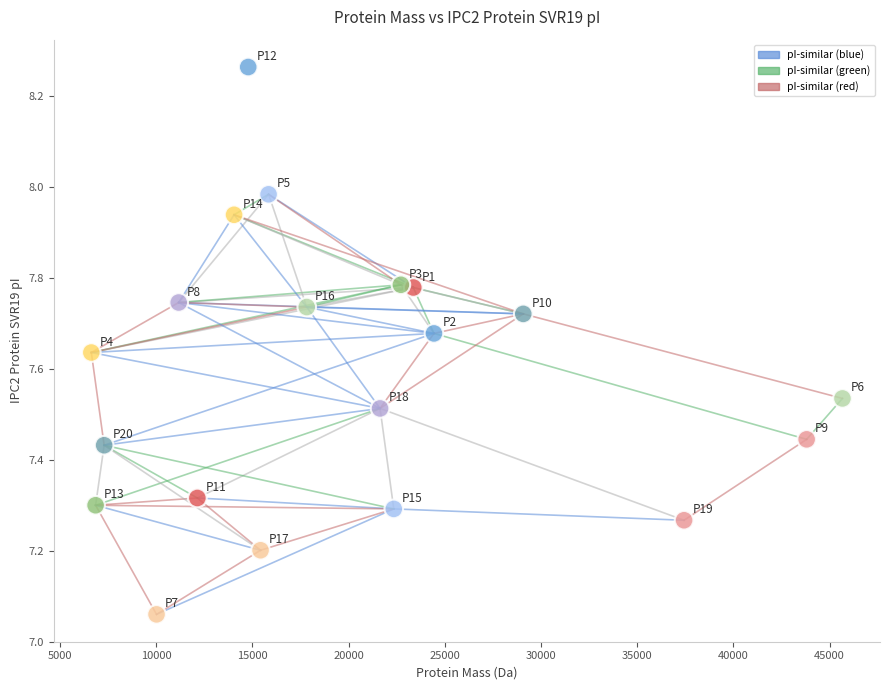

What is the range of Y values (max minus min)?

1.2